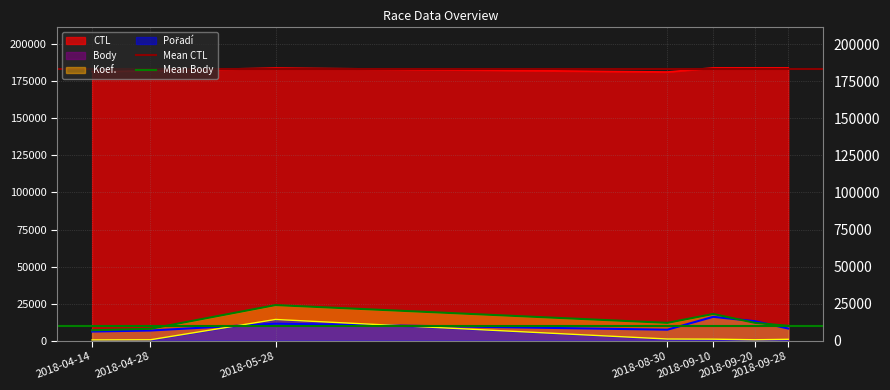

Which series has the largest total across all categories?

Mean CTL